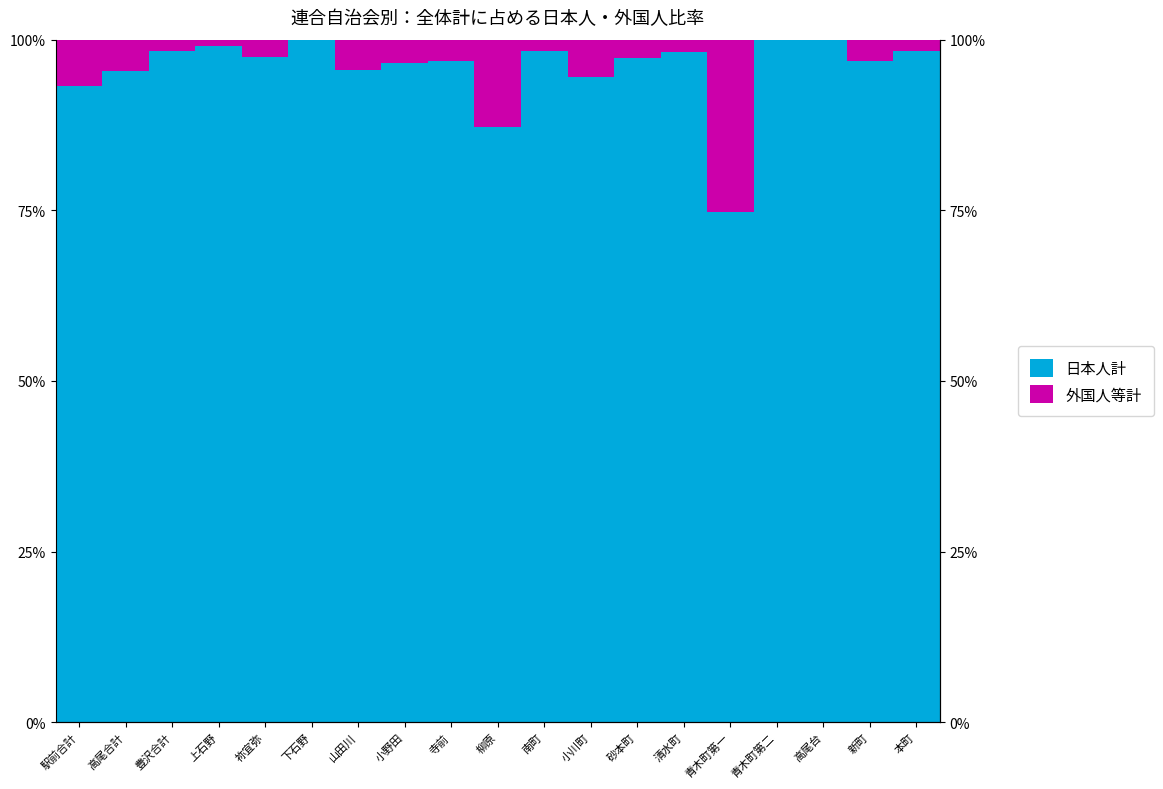

What is the total value across all series at 駅前合計?

100.0